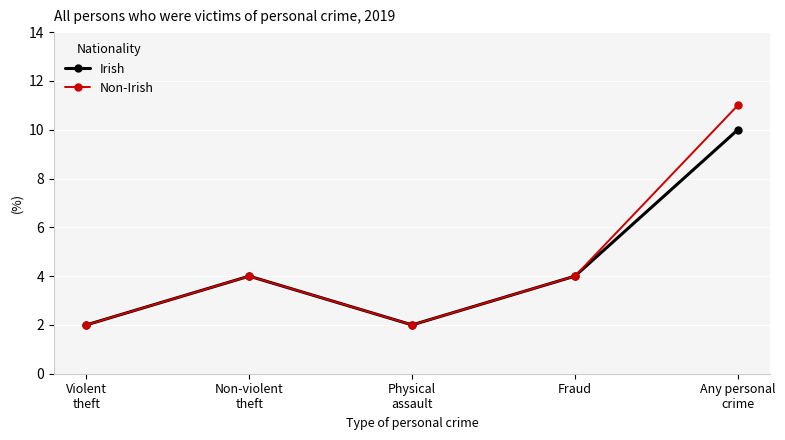

Which series has the largest total across all categories?

Non-Irish